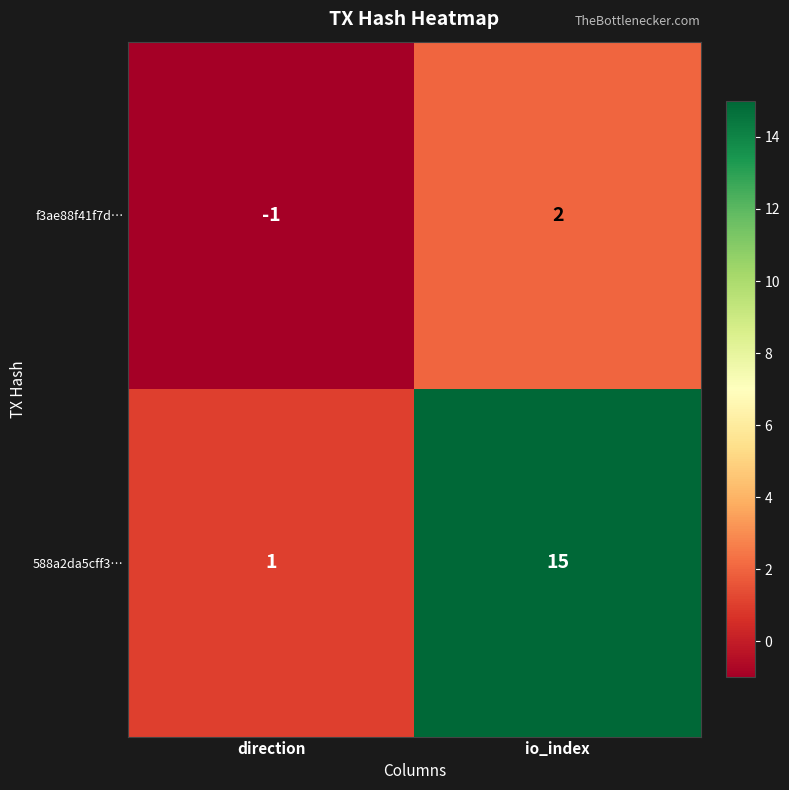

Which series has the widest spread of values?

588a2da5cff3…